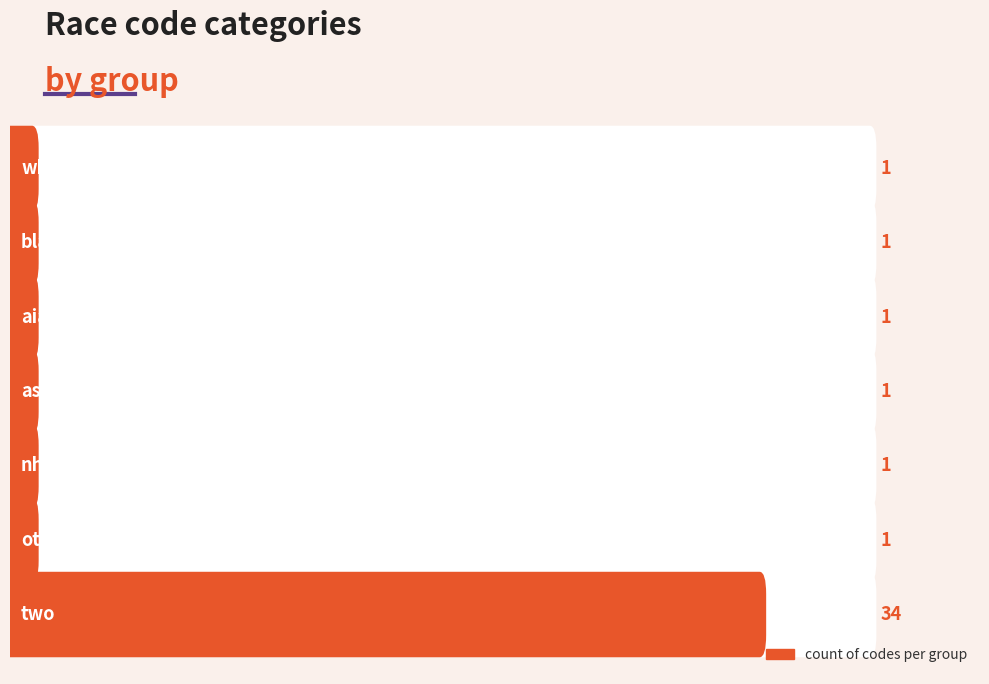

Rank the categories by value from lowest to highest.

white, black, aian, asian, nhpi, other, two